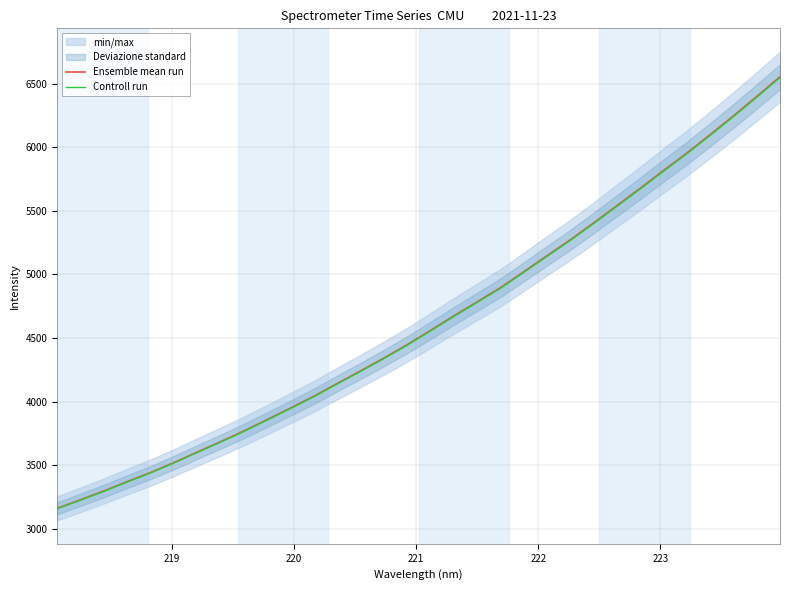

Reading right to left, transcribe all the data shown in this chart.

Ensemble mean run: 6554.4	6399.1	6246.6	6098.6	5954.4	5817.1	5677.3	5541.1	5404.8	5272.3	5147.1	5020.4	4895.2	4784.1	4673.3	4559.1	4447.2	4341.7	4240.9	4142.0	4041.9	3948.9	3858.4	3768.5	3684.2	3602.7	3519.8	3441.7	3370.2	3296.7	3227.6	3160.0
Controll run: 6547.9	6392.7	6240.4	6092.5	5948.5	5811.3	5671.6	5535.5	5399.3	5267.0	5141.9	5015.3	4890.3	4779.3	4668.7	4554.6	4442.7	4337.3	4236.7	4137.8	4037.9	3944.9	3854.5	3764.7	3680.6	3599.1	3516.3	3438.2	3366.8	3293.4	3224.3	3156.9